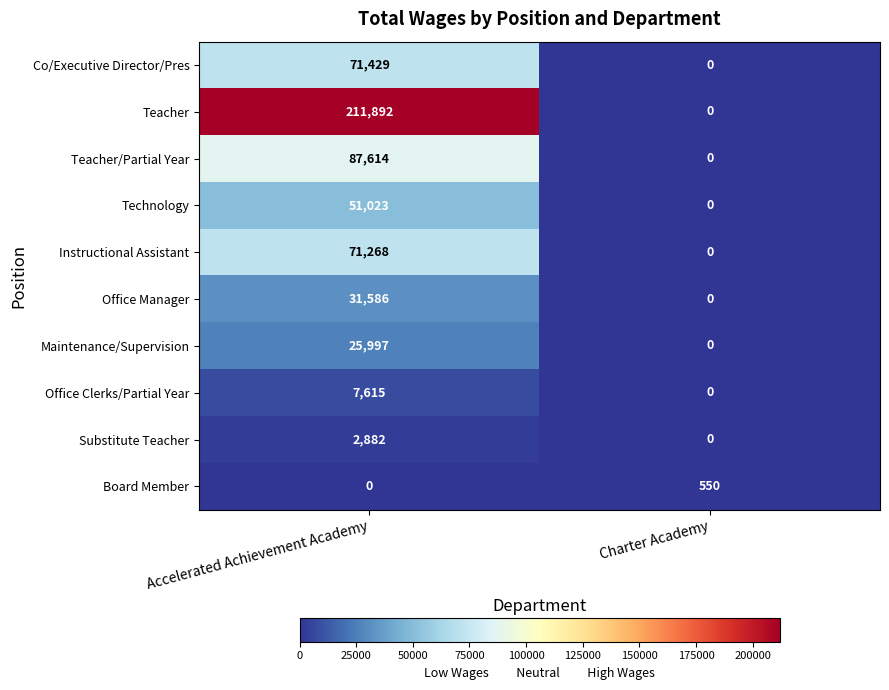

Which series has the largest range (max minus min)?

Teacher